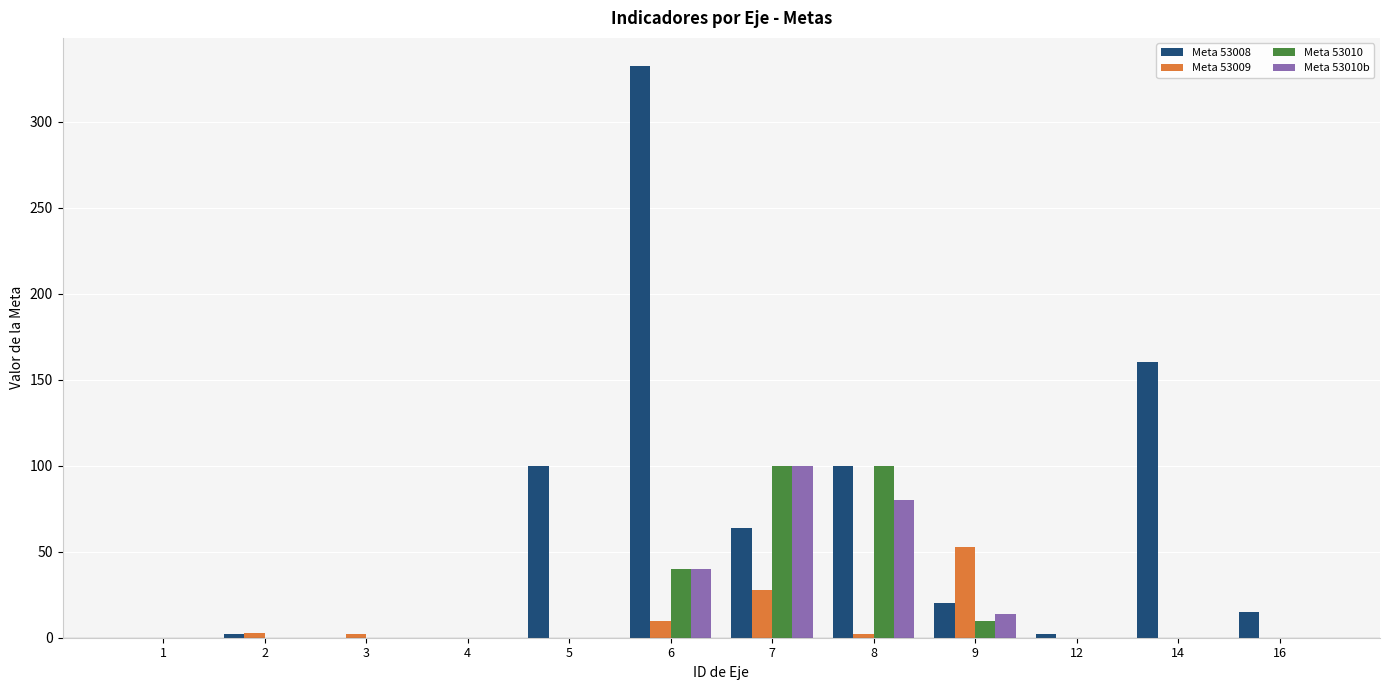

At which label is Meta 53009 closest to 26?

7